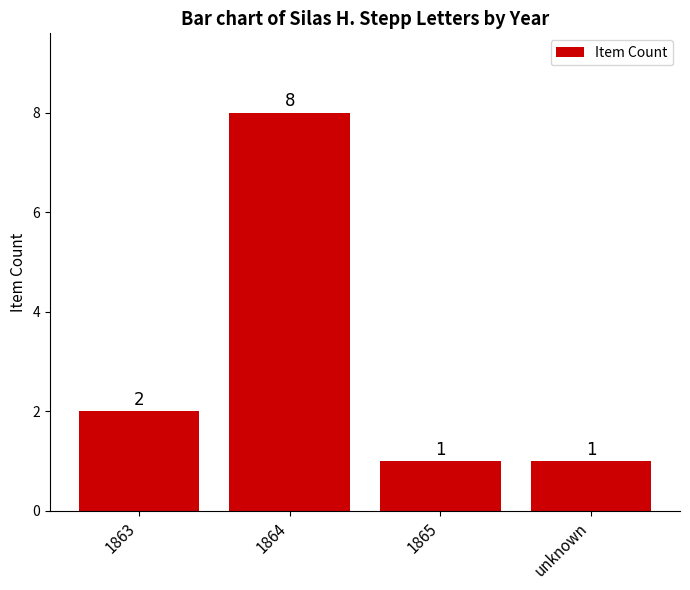

Reading left to right, extract all data points from this chart.

2	8	1	1